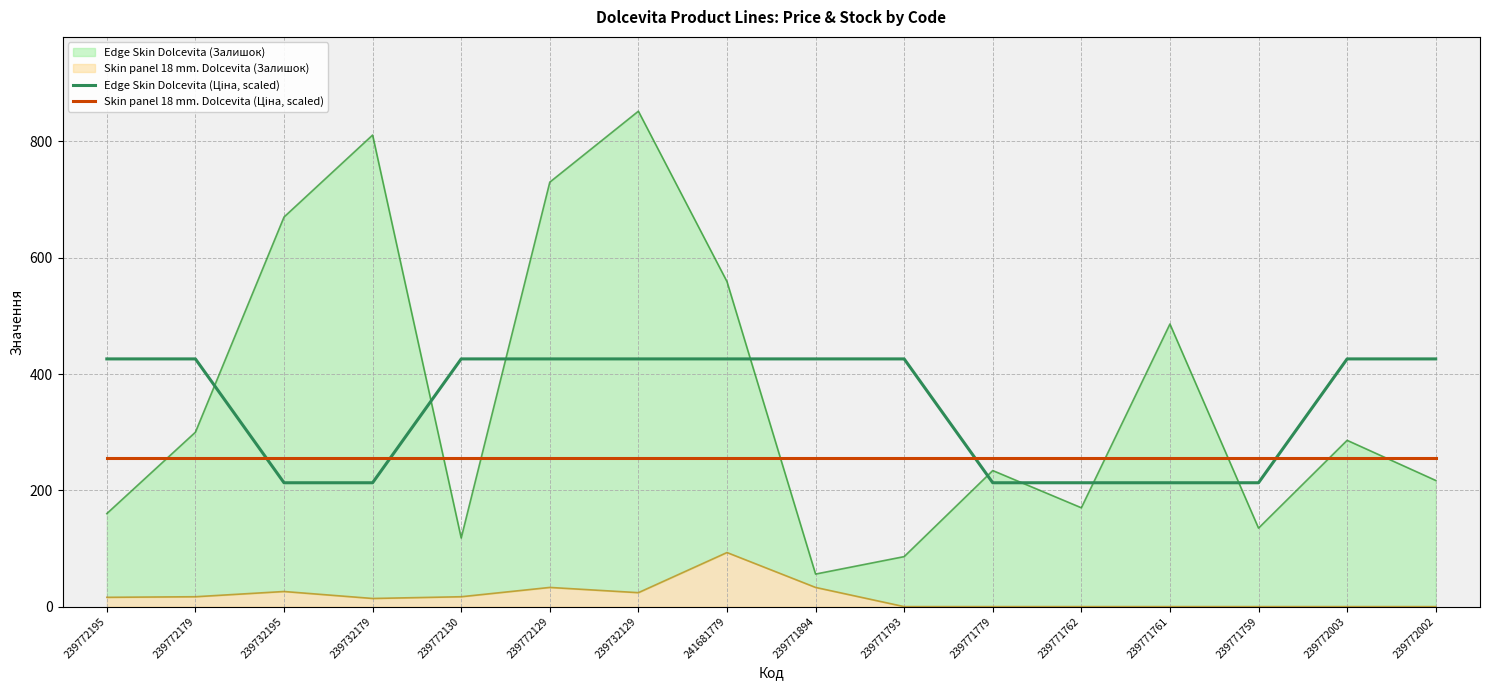

What is the value of the Skin panel 18 mm. Dolcevita (Ціна, scaled) point at the 1st from the left?

255.6